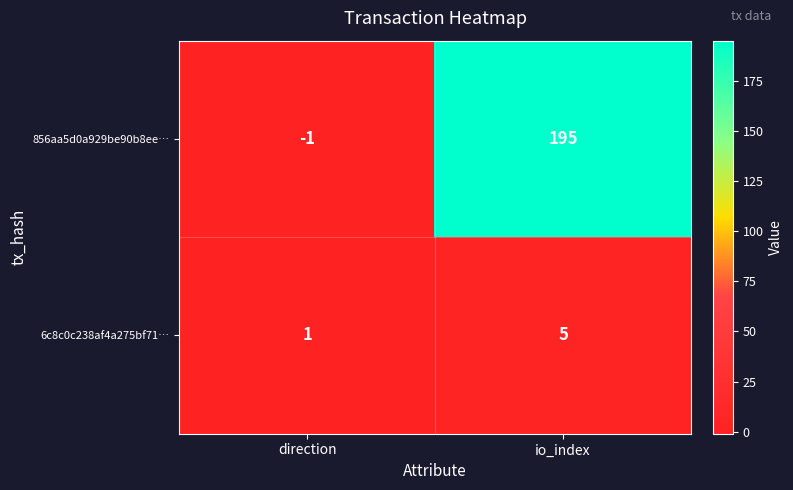

The value of 6c8c0c238af4a275bf71… at direction is 0. True or false?

False